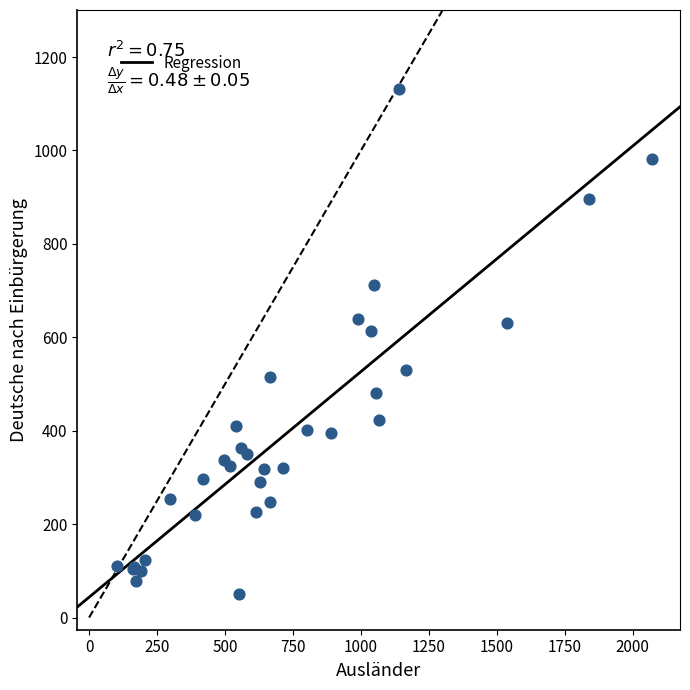

What Y value in the scatter plot is closest to 591?

613